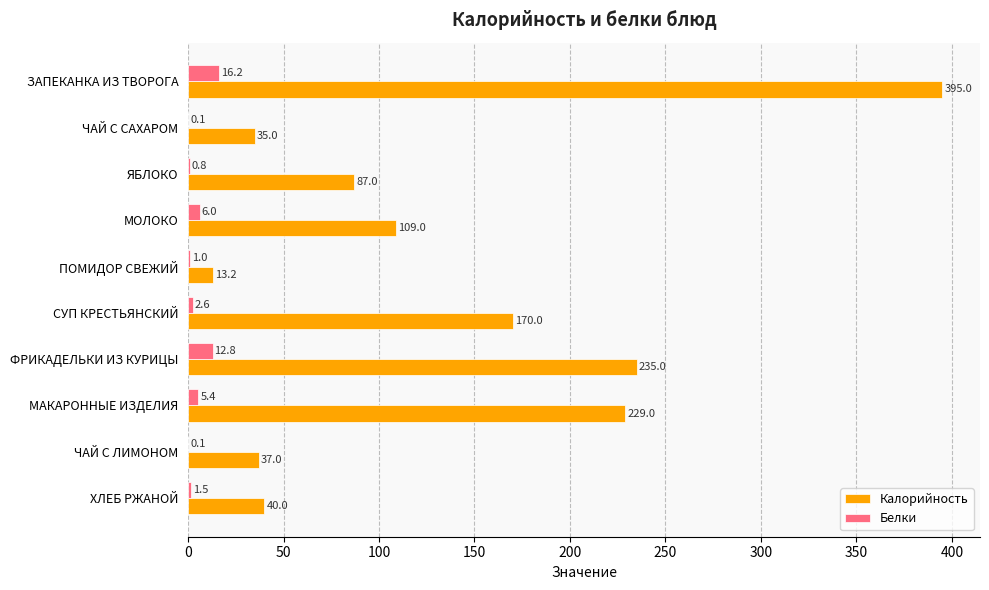

The Белки series shows 6.0 at МОЛОКО. True or false?

True